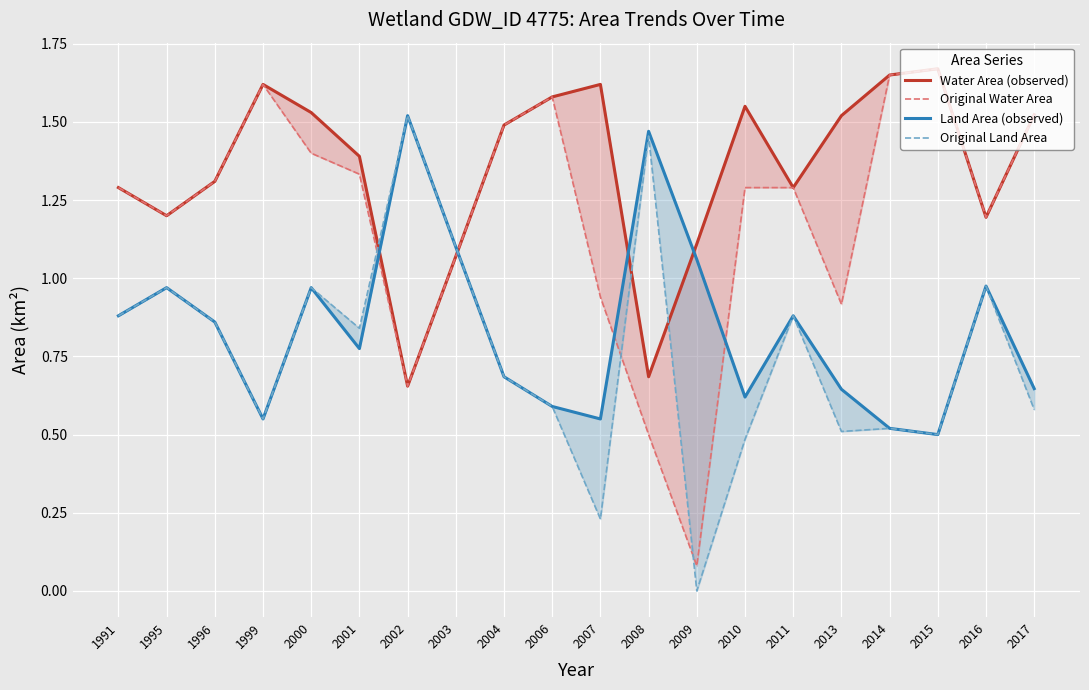

Is this an area chart (filled region under the line)?

No